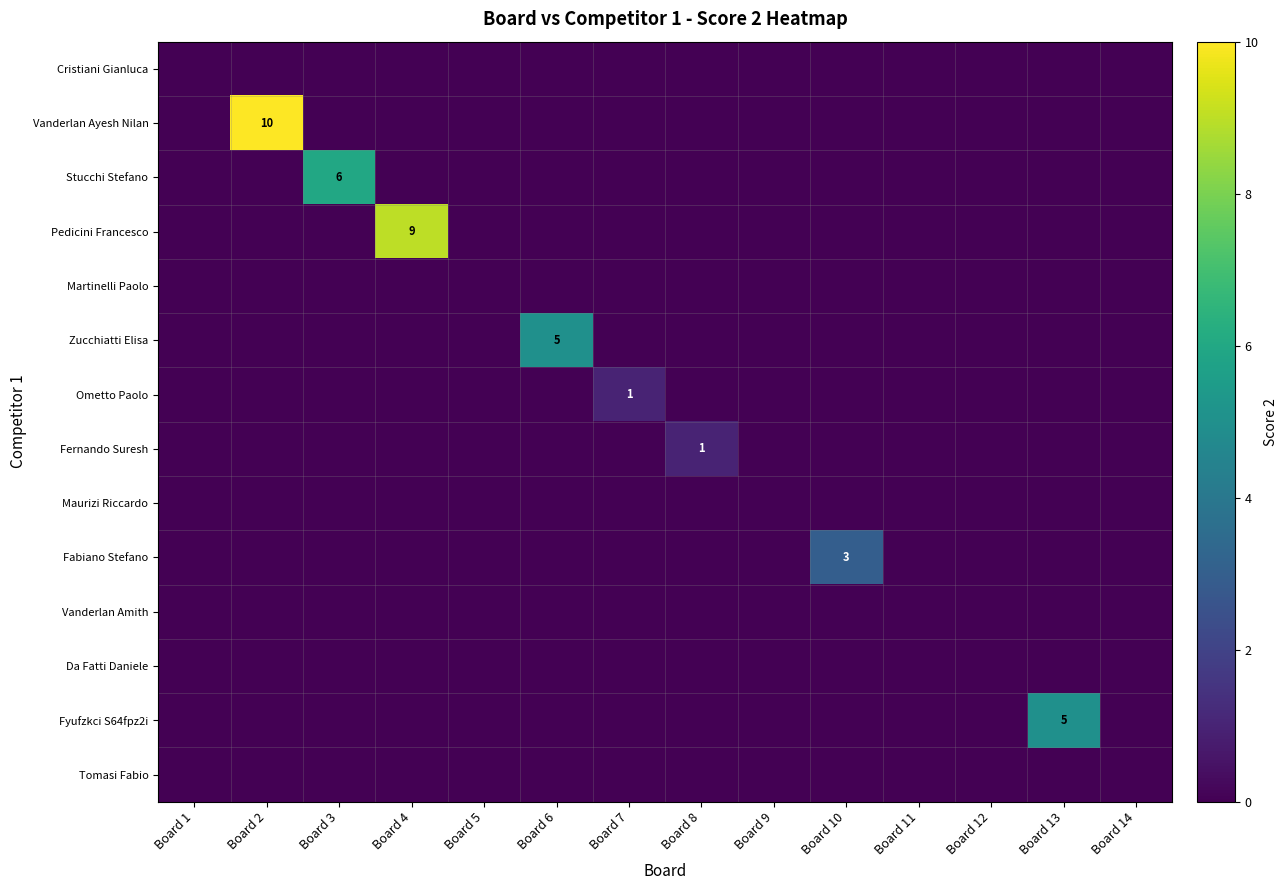

At which label does Zucchiatti Elisa reach its peak?

Board 6